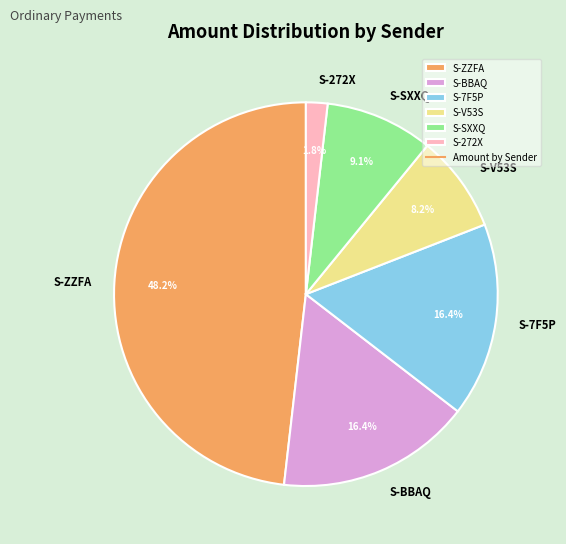

Which slice is the largest?

S-ZZFA